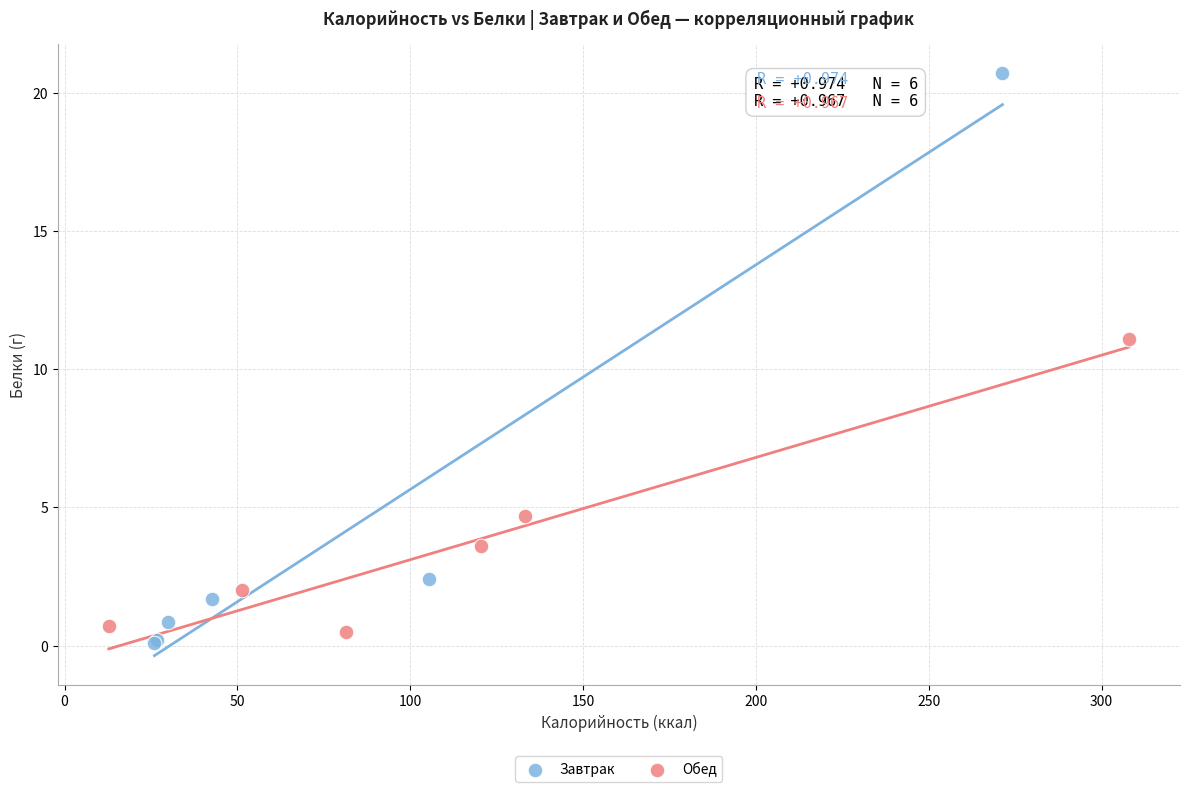

Which series reaches the maximum Y coordinate?

Завтрак